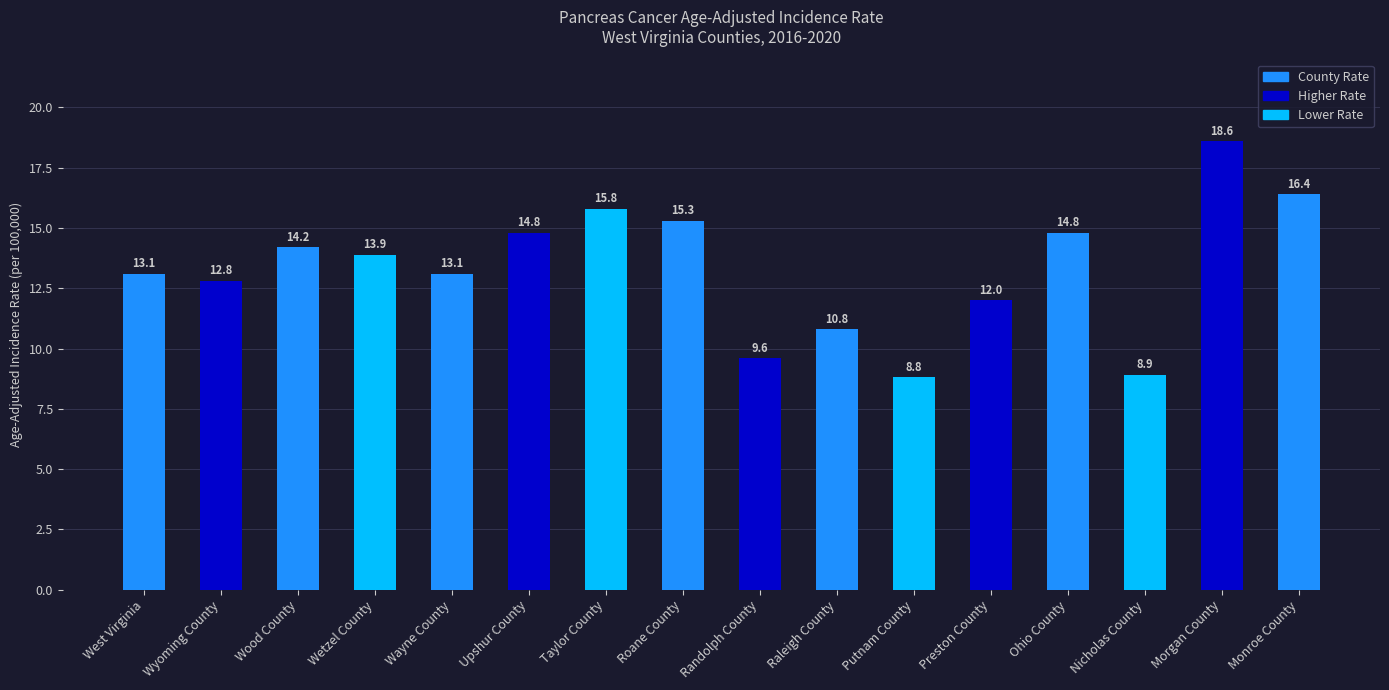

Is it true that the value at Preston County is 12.0?

True